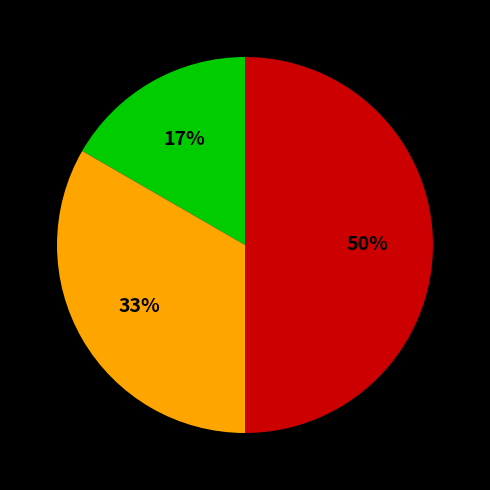

How many segments does this pie chart have?

3